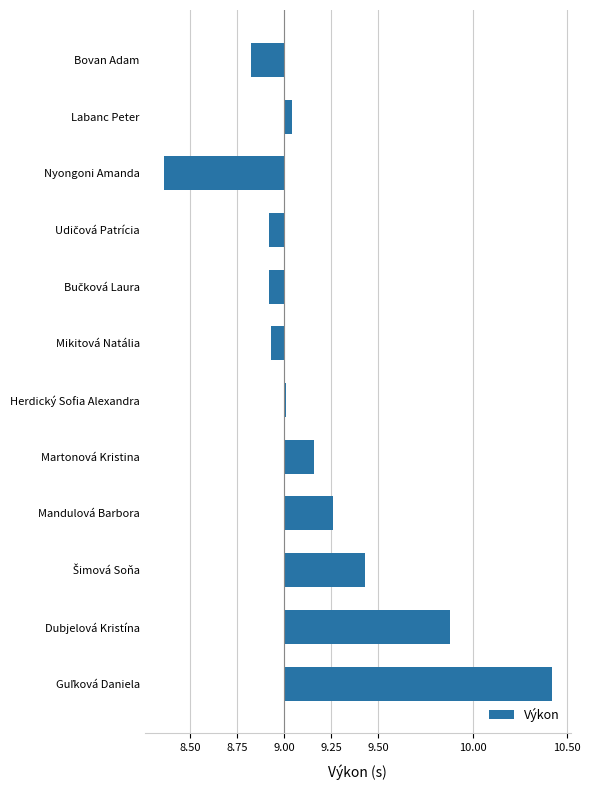

Where does the data first go above 0?

Labanc Peter